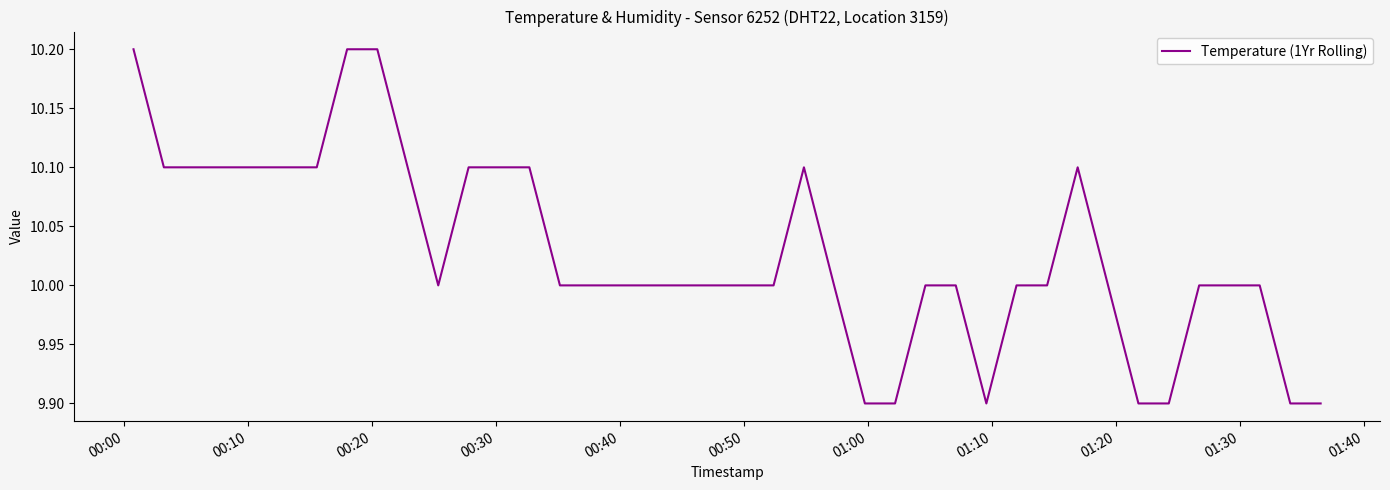

What is the difference between the maximum and minimum values?

0.3